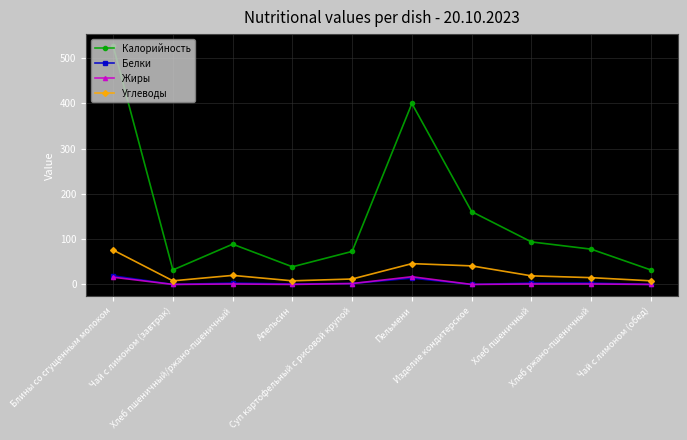

True or false: Жиры and Калорийность intersect in this chart.

False